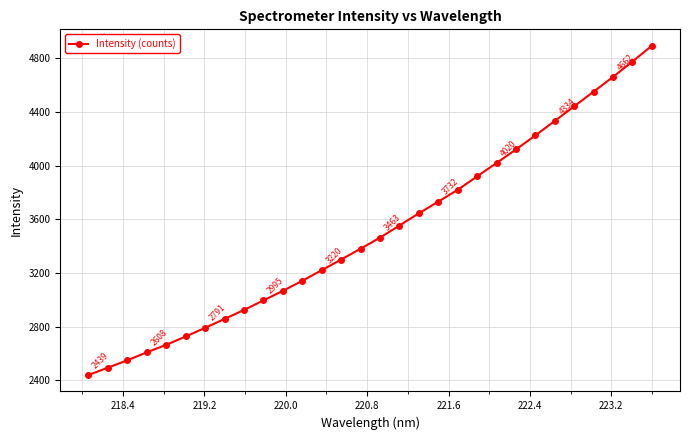

How many series are shown in this chart?

1